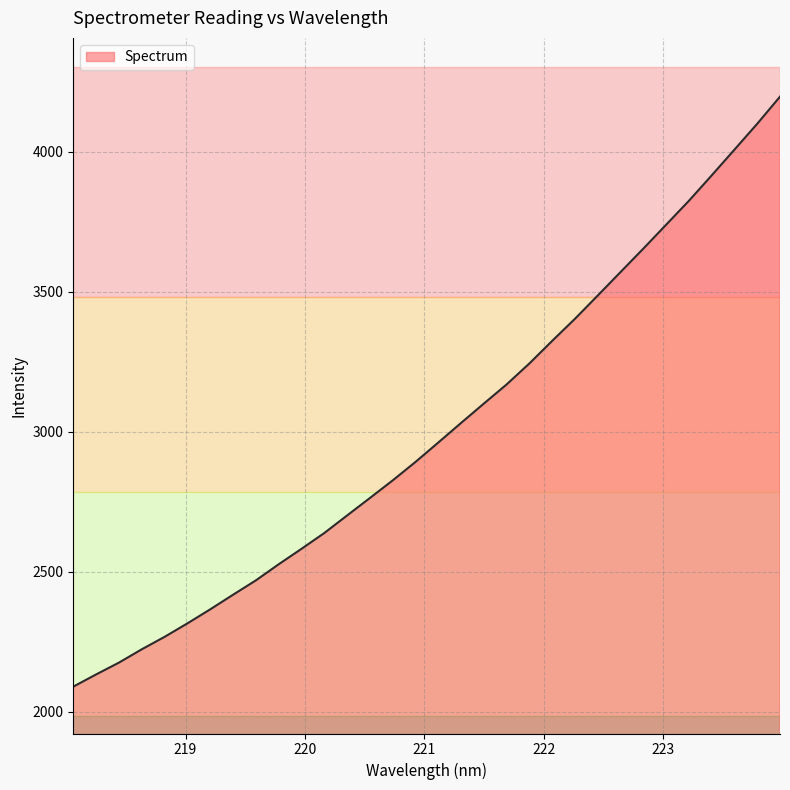

Does the chart have visible grid lines?

Yes